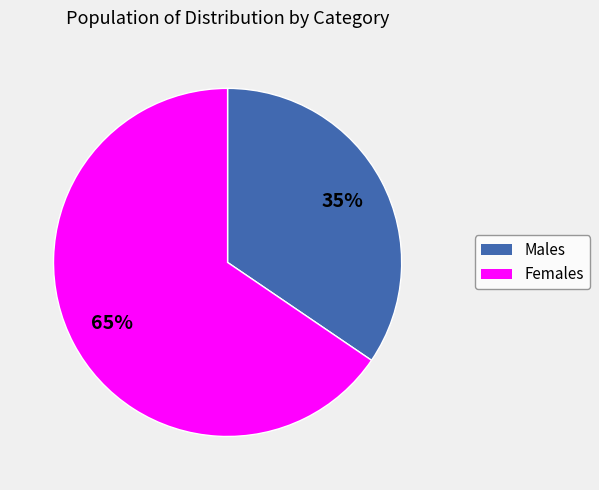

Is there a majority slice in this chart?

Yes